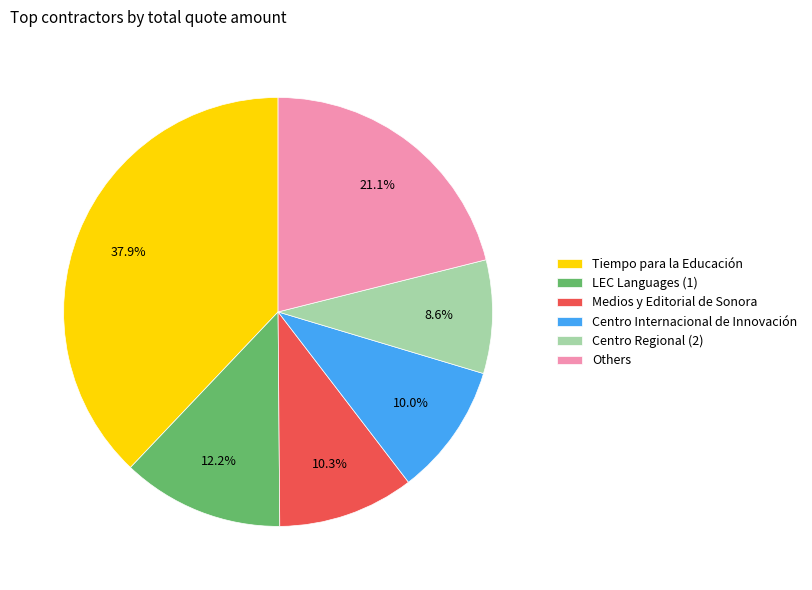

Is there any slice that represents more than half of the pie?

No